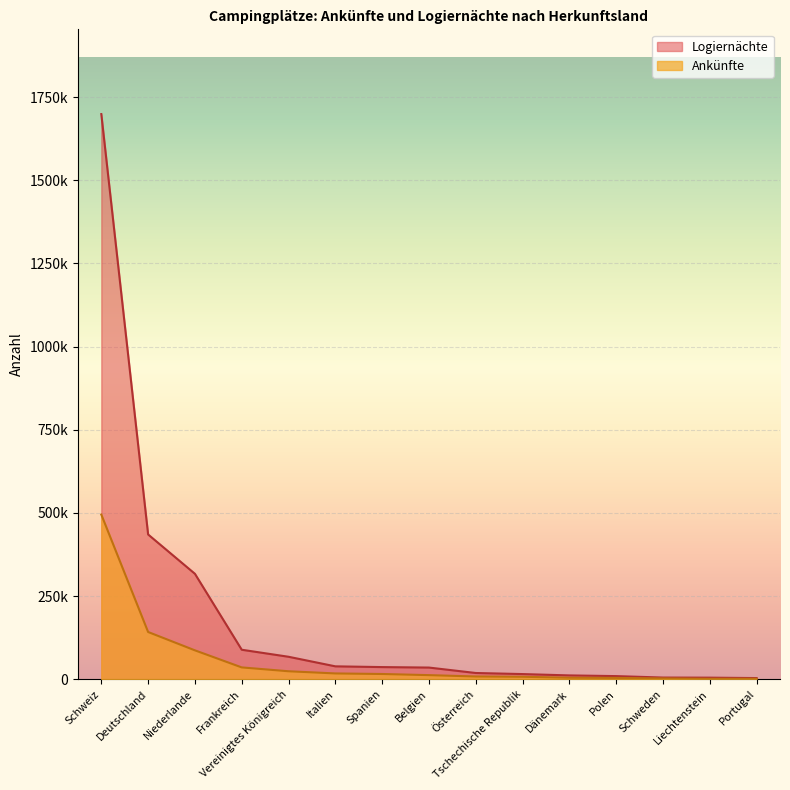

True or false: Logiernächte and Ankünfte cross at least once.

False